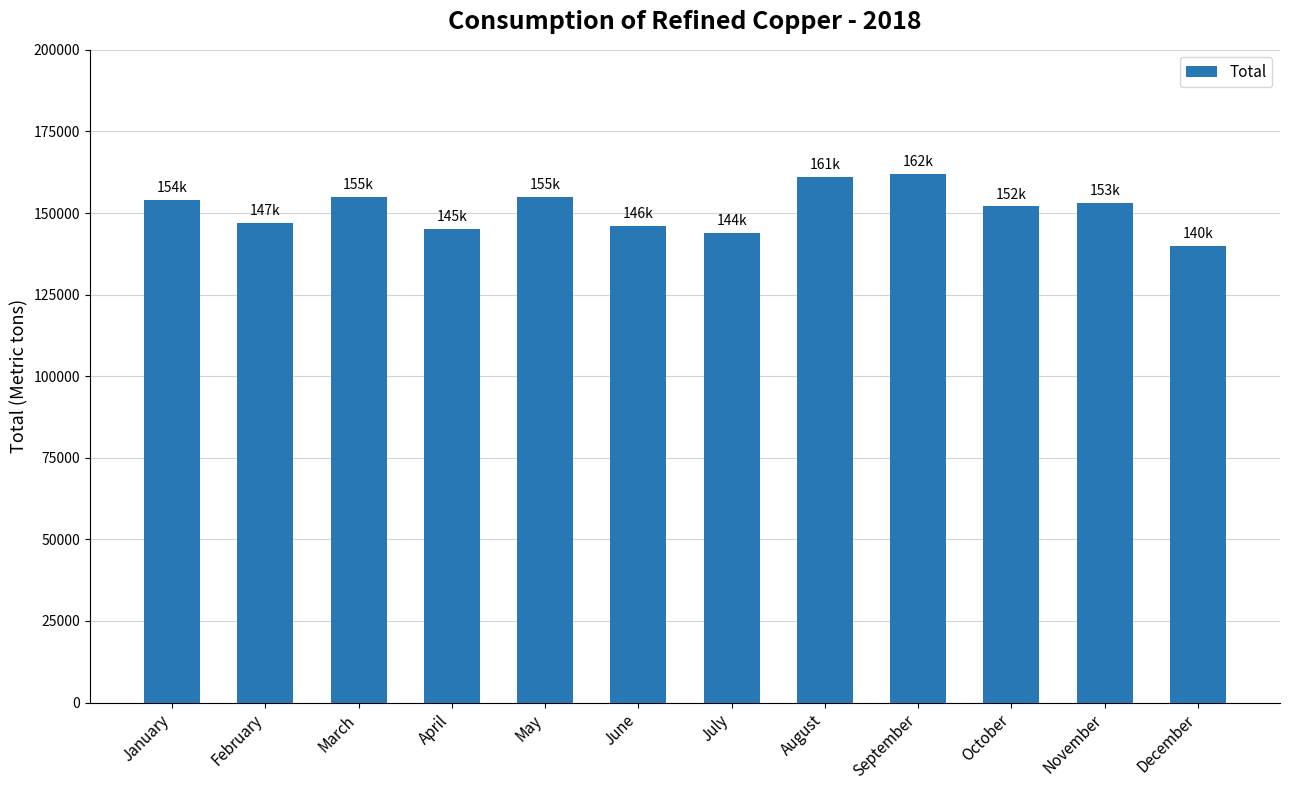

What is the minimum value shown in the chart?

140000